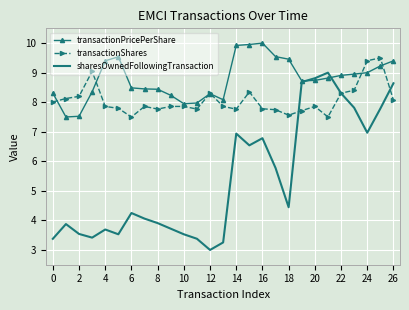

Which series has the largest total across all categories?

transactionPricePerShare